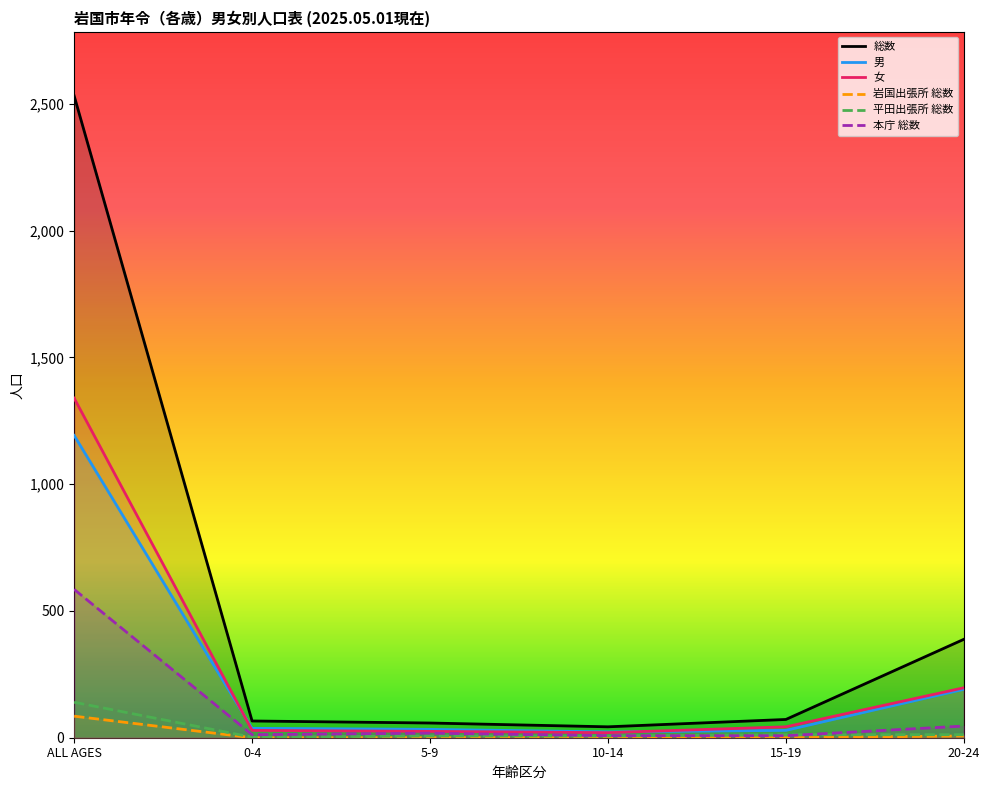

Which series has the largest total across all categories?

総数